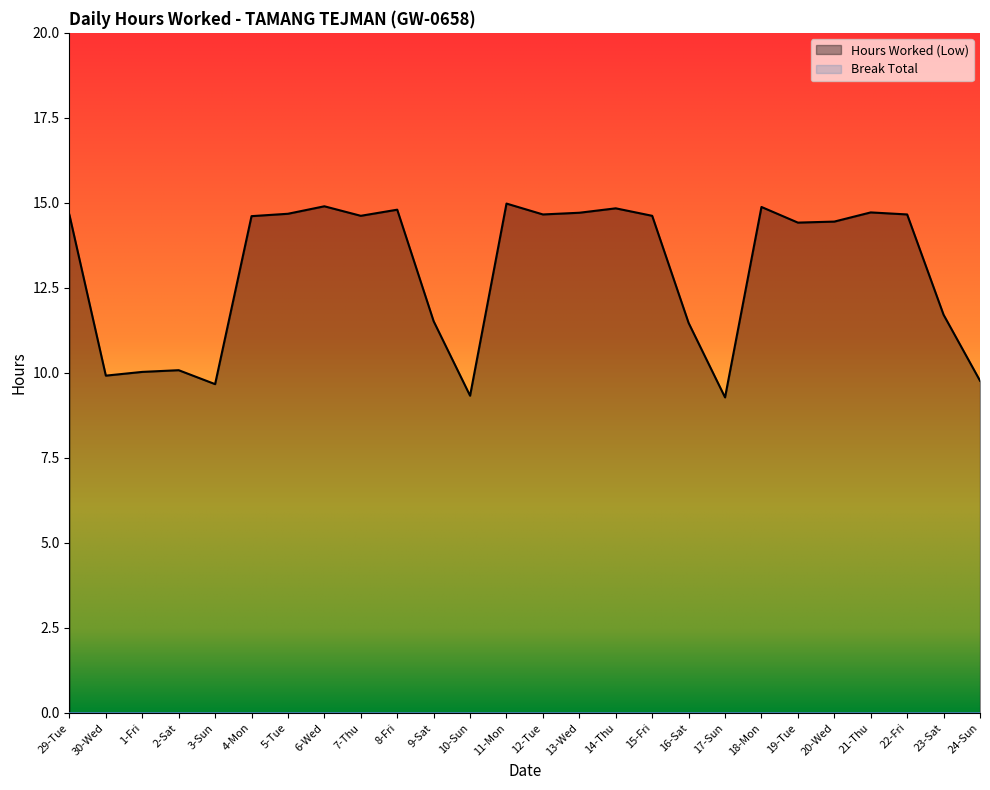

Rank the categories by value from lowest to highest.

17-Sun, 10-Sun, 3-Sun, 24-Sun, 30-Wed, 1-Fri, 2-Sat, 16-Sat, 9-Sat, 23-Sat, 19-Tue, 20-Wed, 4-Mon, 7-Thu, 15-Fri, 29-Tue, 12-Tue, 22-Fri, 5-Tue, 13-Wed, 21-Thu, 8-Fri, 14-Thu, 18-Mon, 6-Wed, 11-Mon